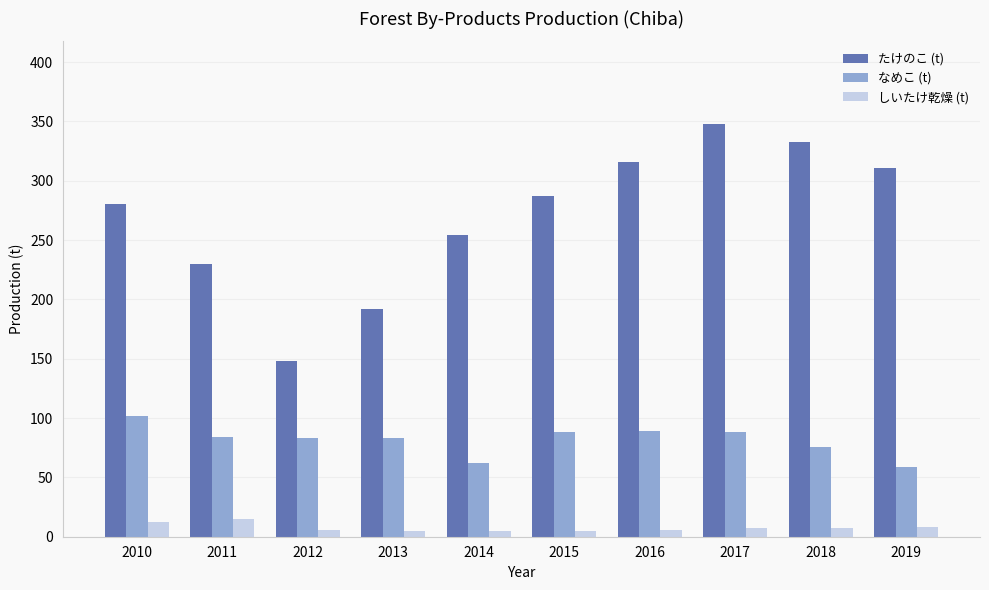

What is the total value across all series at 2011?

328.6